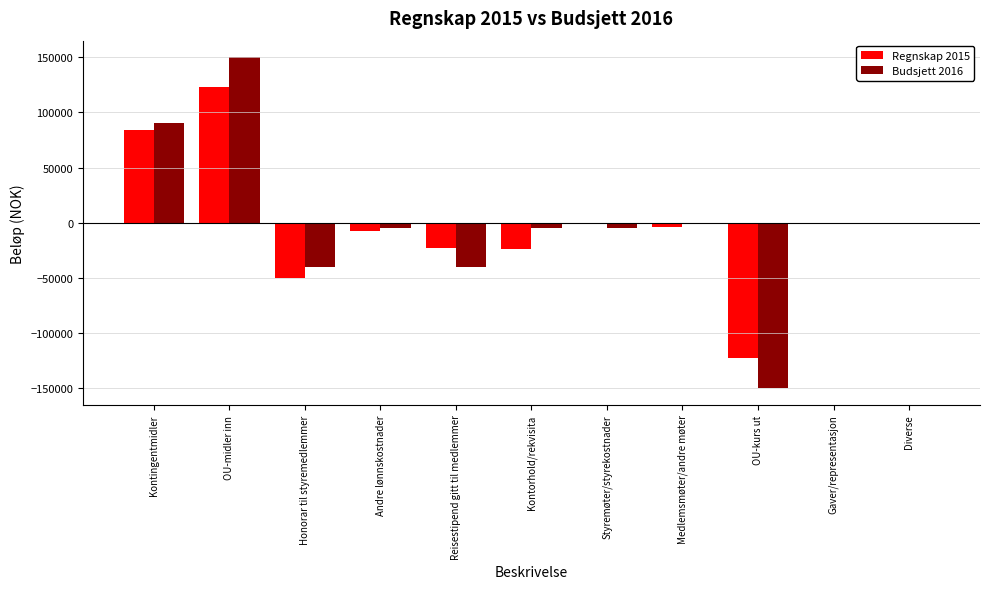

Is the value of Regnskap 2015 at Kontingentmidler greater than the value of Budsjett 2016 at OU-midler inn?

No